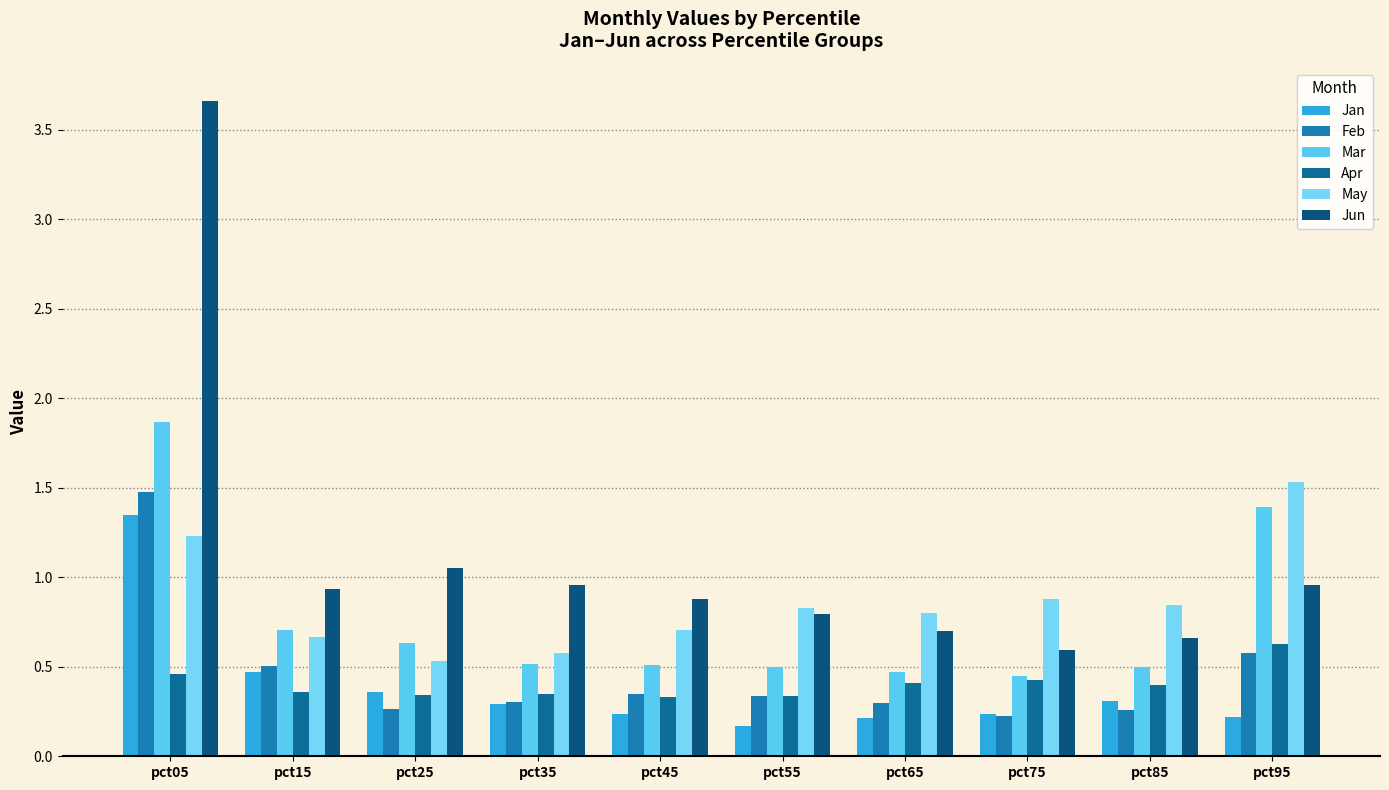

The value of Apr at pct55 is 0.3. True or false?

True